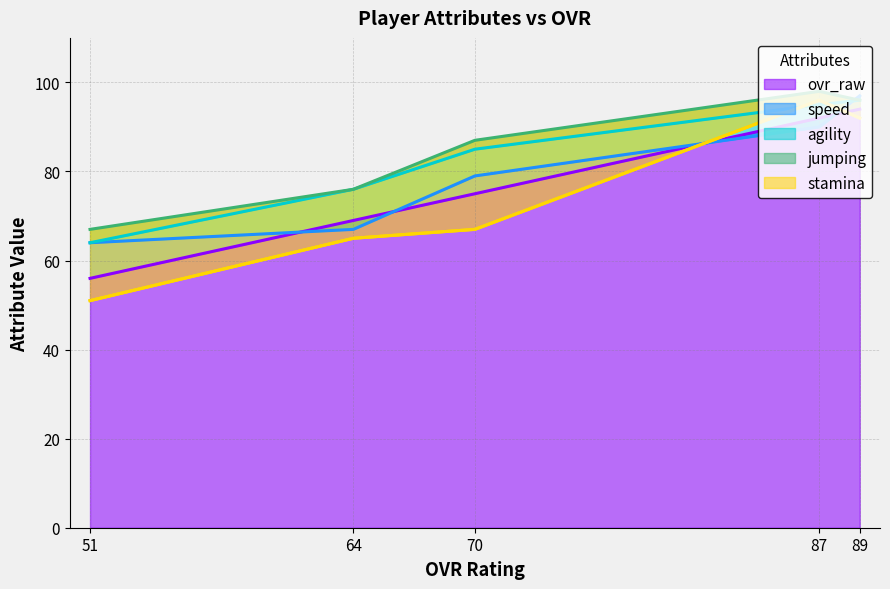

True or false: jumping and agility intersect in this chart.

False